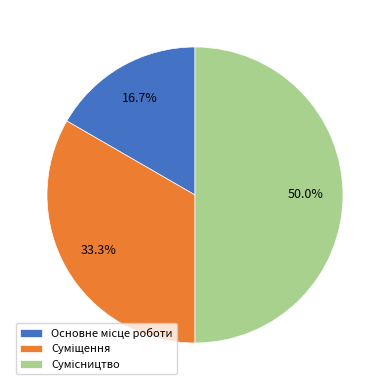

True or false: Сумісництво accounts for 43% of the total.

False